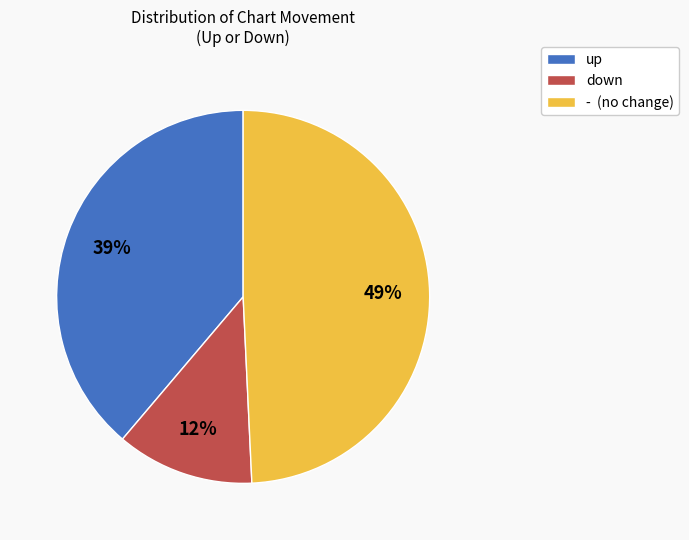

What is the smallest slice in the pie chart?

down